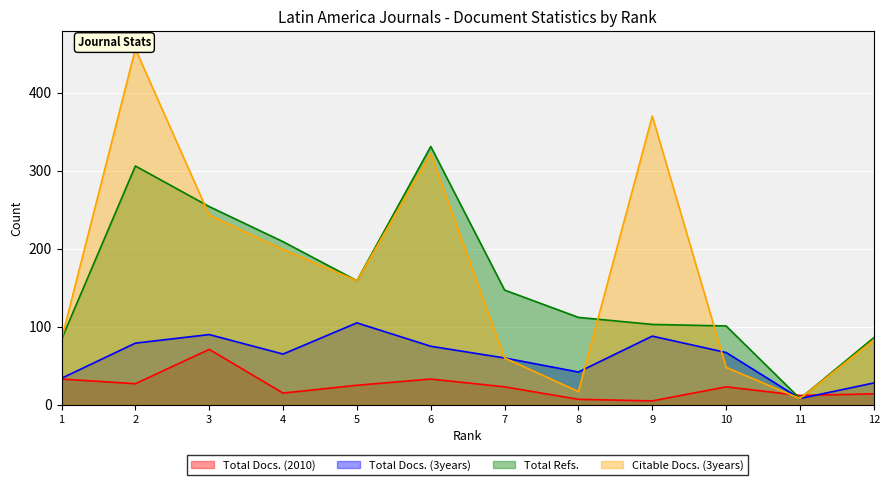

Where is Total Docs. (3years) nearest to the value 56?

7